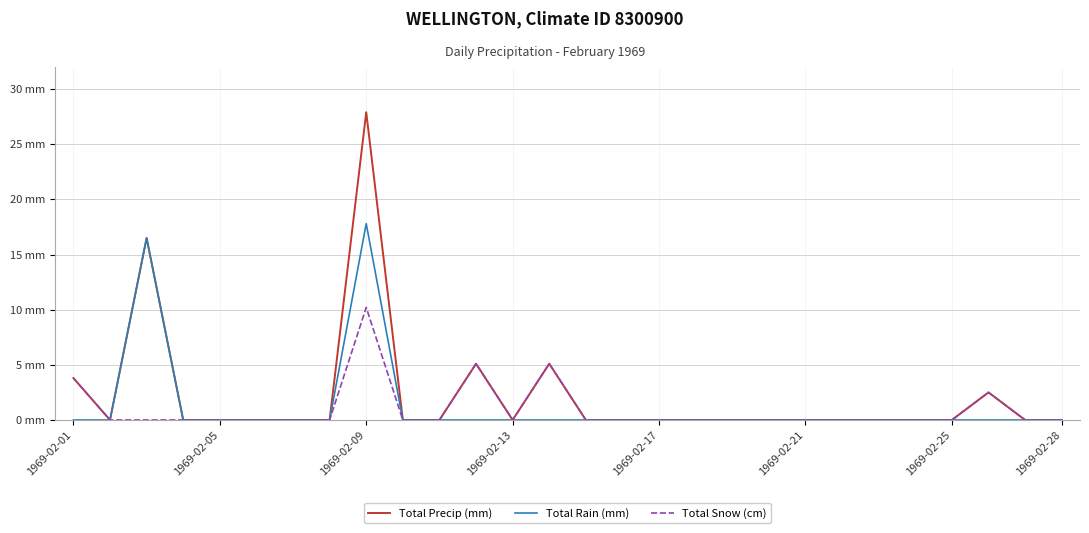

What are all the series names shown in the legend?

Total Precip (mm), Total Rain (mm), Total Snow (cm)